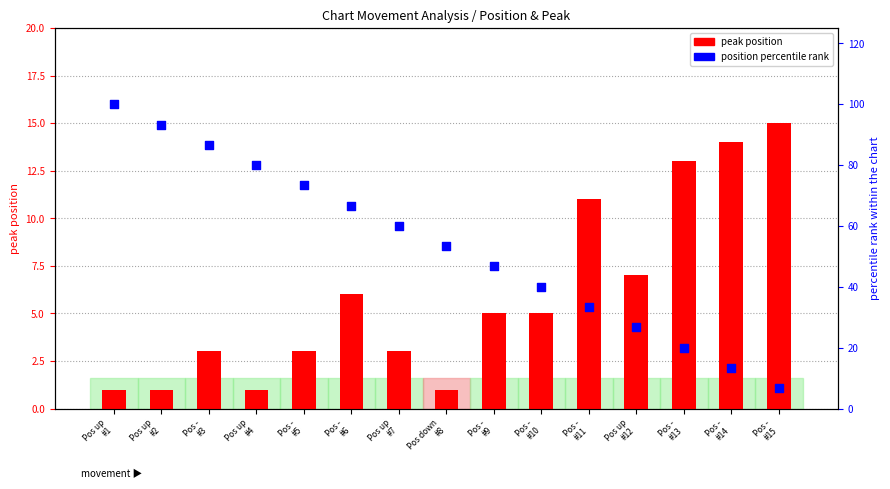

What are all the series names shown in the legend?

peak position, position percentile rank